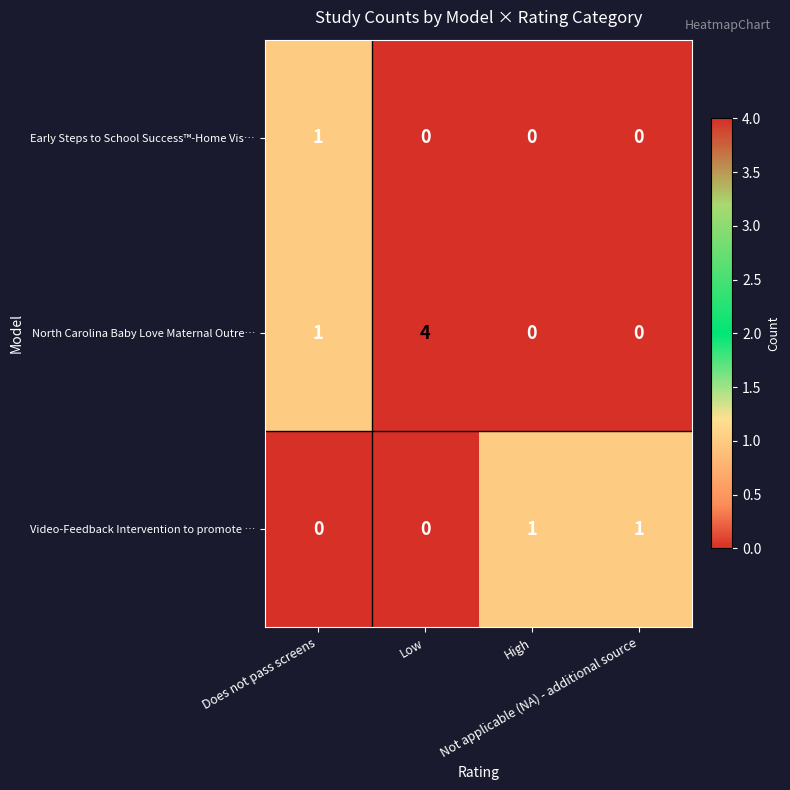

Which series has the widest spread of values?

North Carolina Baby Love Maternal Outre…